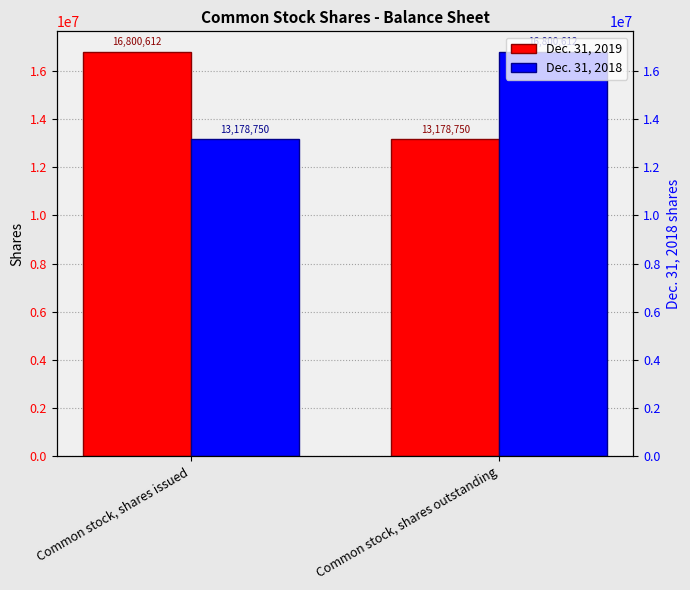

What is the spread (max minus min) of values at Common stock, shares outstanding?

3621862